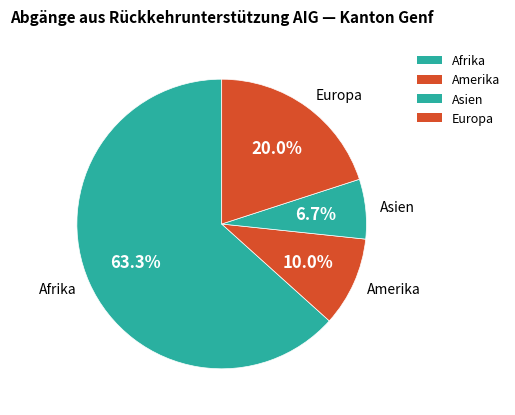

Does any single category account for the majority?

Yes